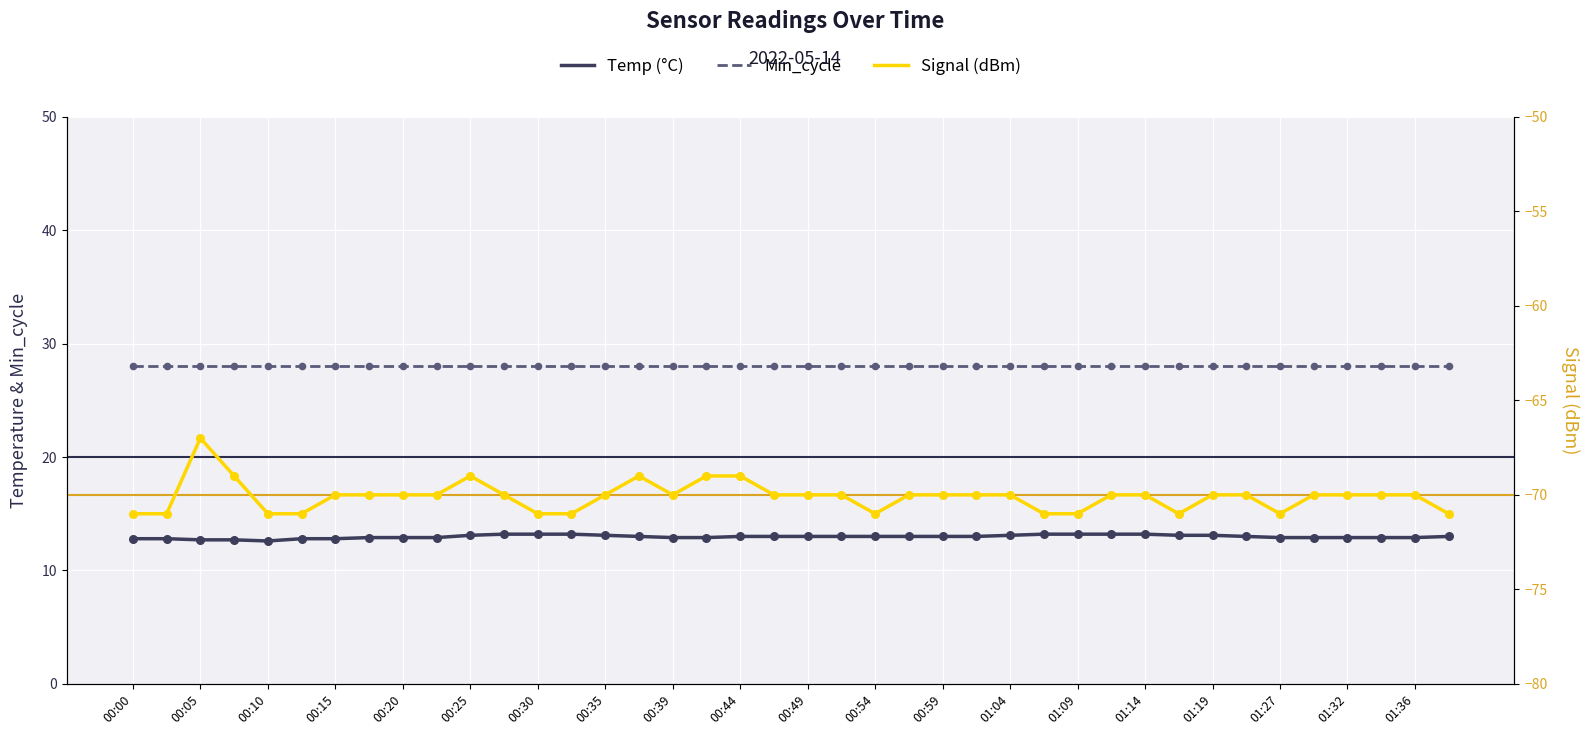

Is the value of Signal (dBm) at 00:30 greater than the value of Min_cycle at 01:14?

No